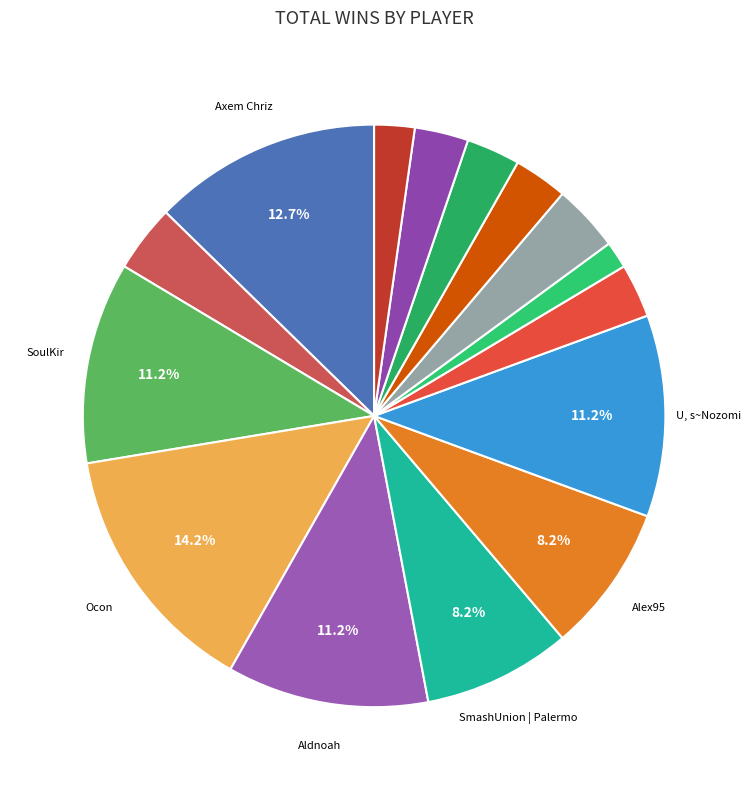

To the nearest percent, what is the average slice percentage?

7%